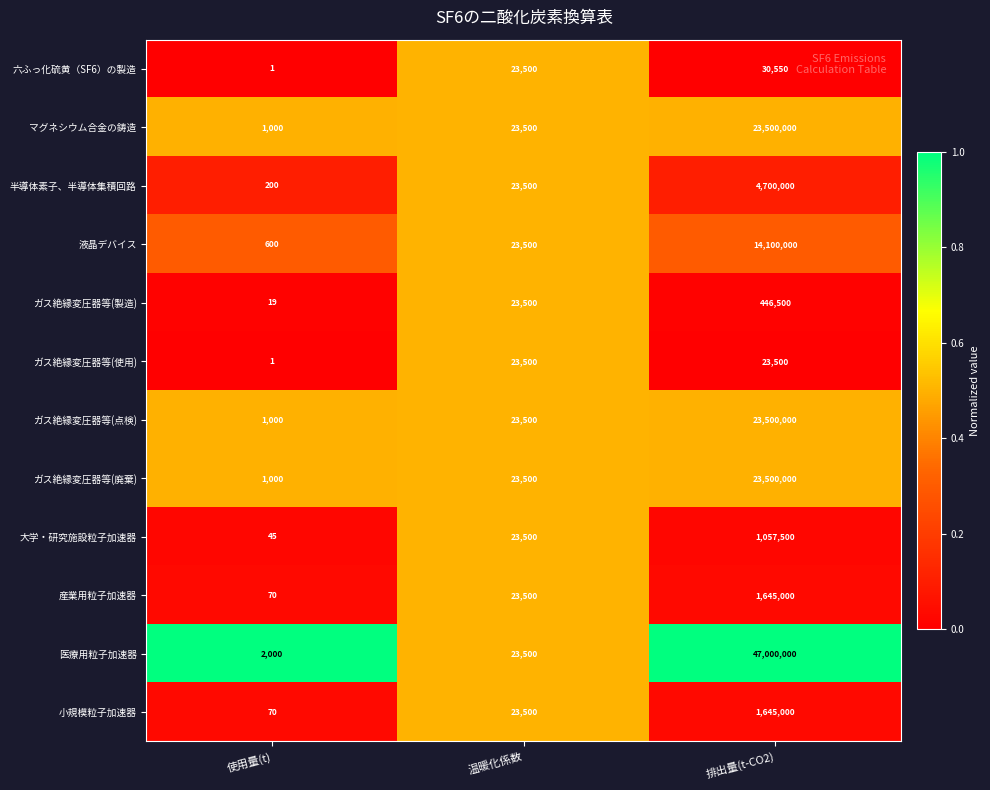

Between 使用量(t) and 排出量(t-CO2), which series saw the biggest shift?

医療用粒子加速器